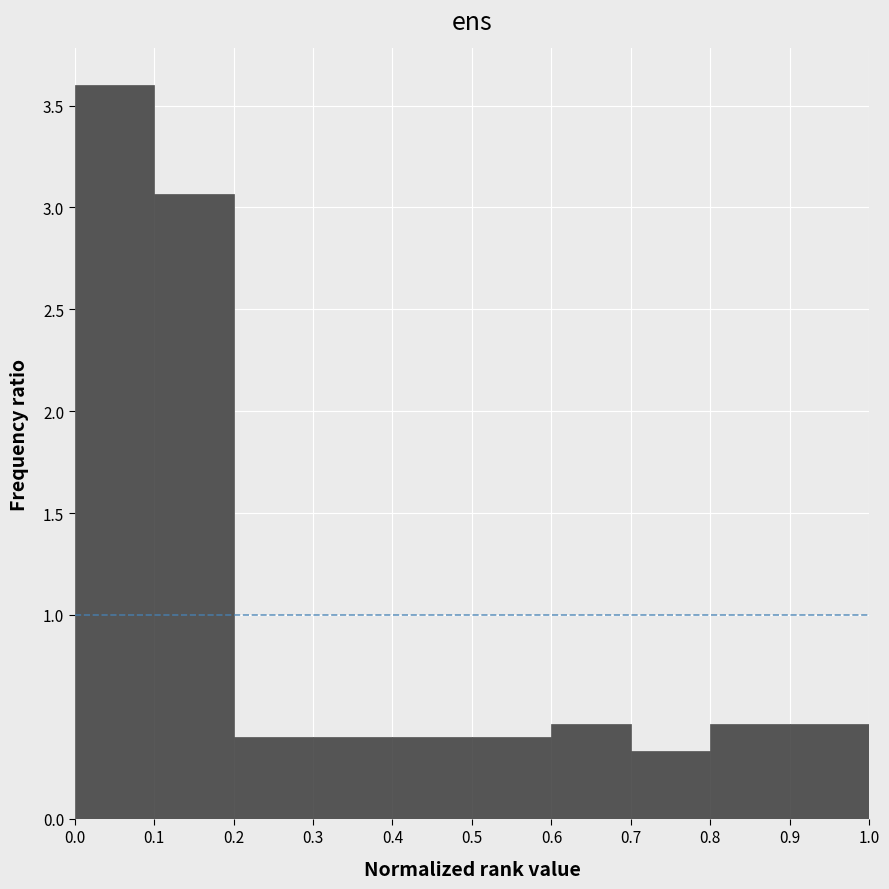

How tall is the bar that spans 0.0 to 0.1 on the x-axis? The values are not printed on the chart, so give them approximately, as read against the axis.

3.60